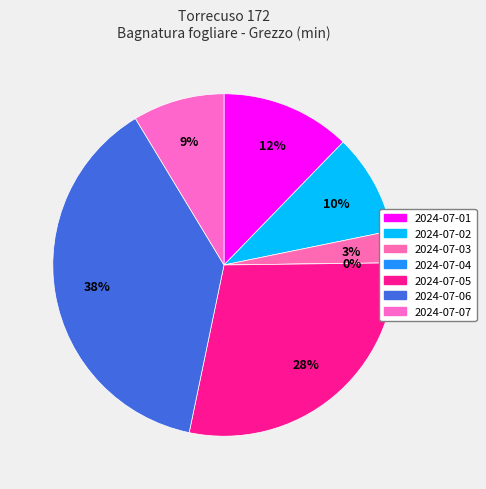

How many segments does this pie chart have?

7